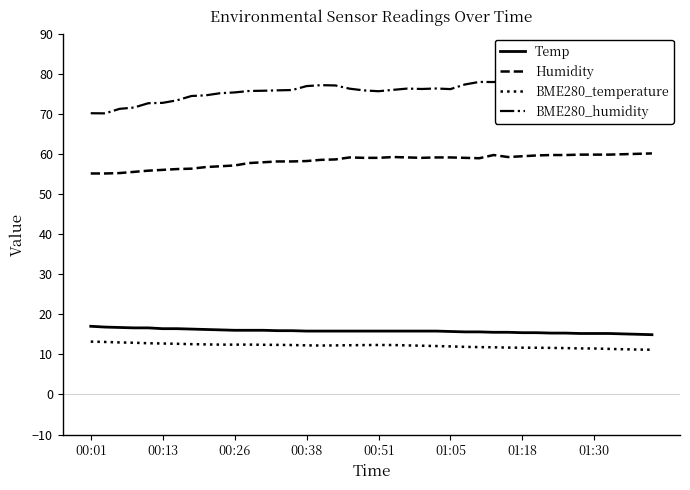

Between 28 and 32, which series saw the biggest shift?

Temp